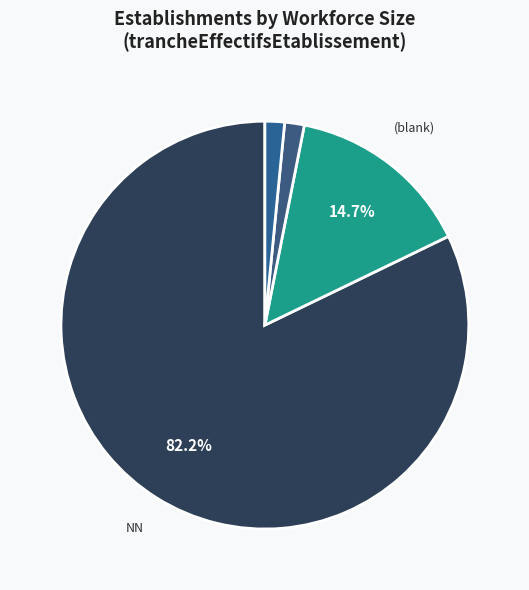

To the nearest percent, what is the difference between the largest and smallest slice percentages?

81%